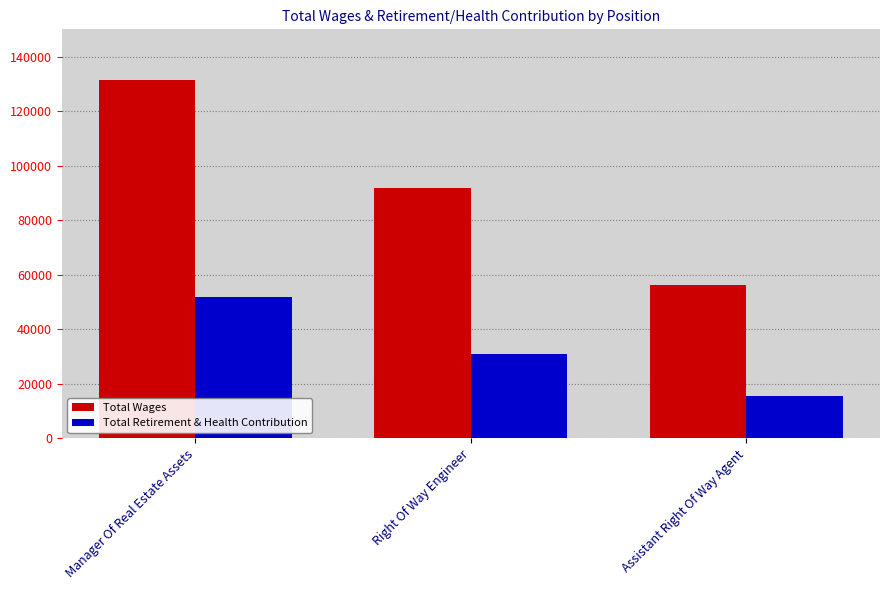

What is the difference between the Total Retirement & Health Contribution values at Manager Of Real Estate Assets and Assistant Right Of Way Agent?

36335